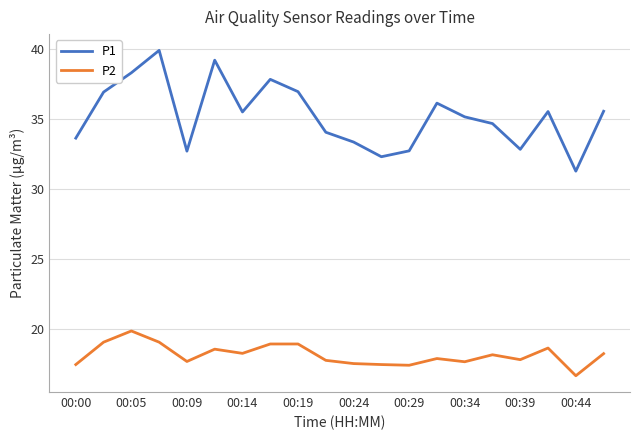

What is the maximum value shown in the chart?

39.9